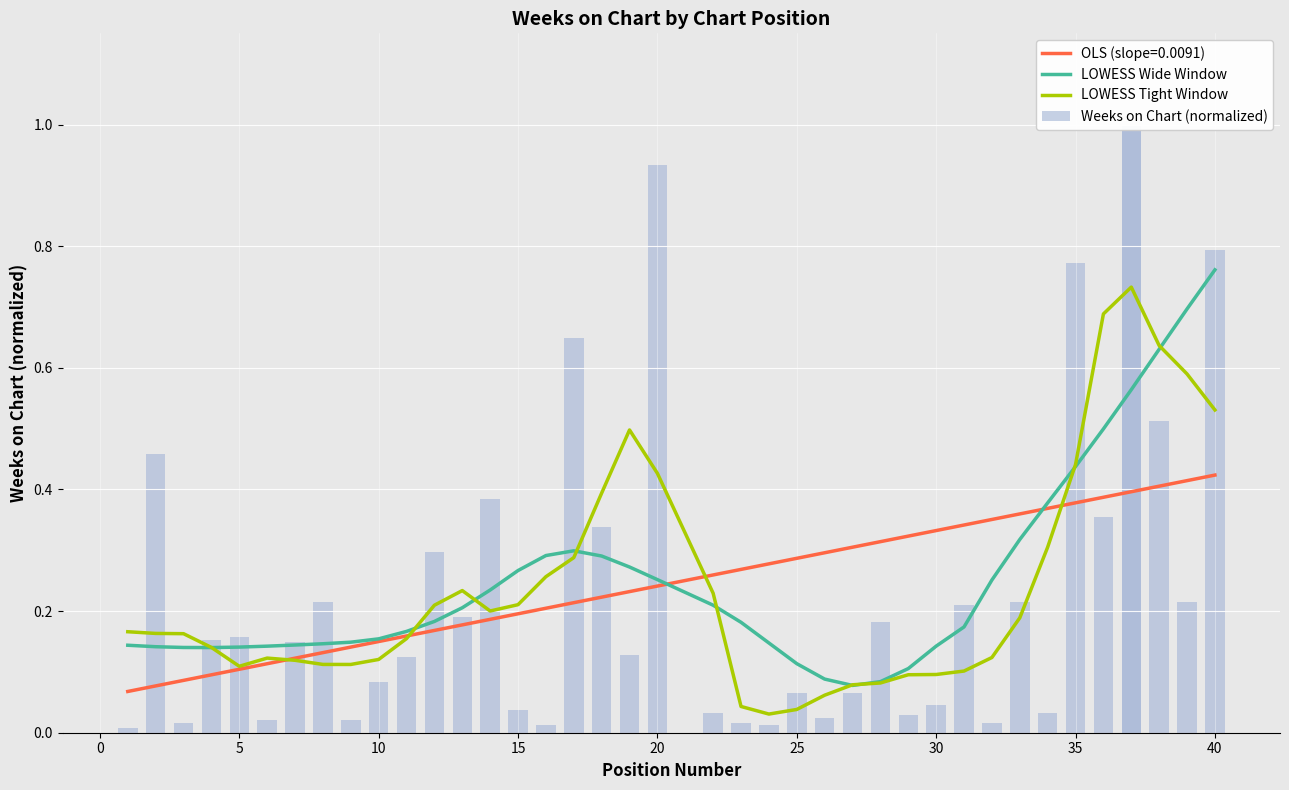

How many data points does each series have?

40